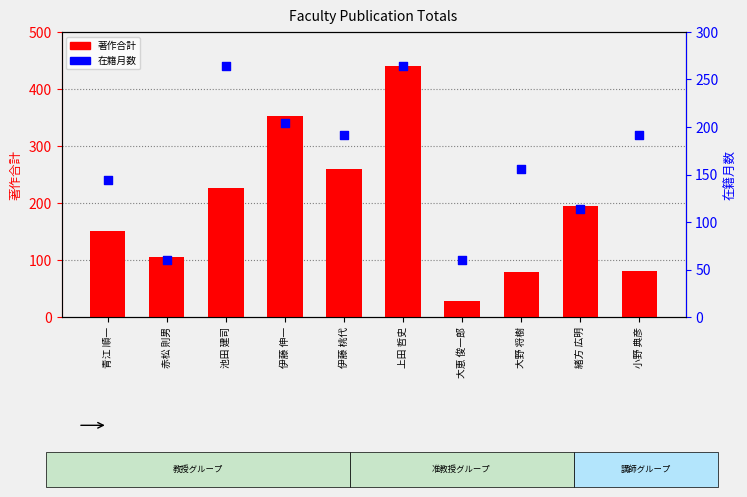

What is the total value across all series at 赤松 則男?

166